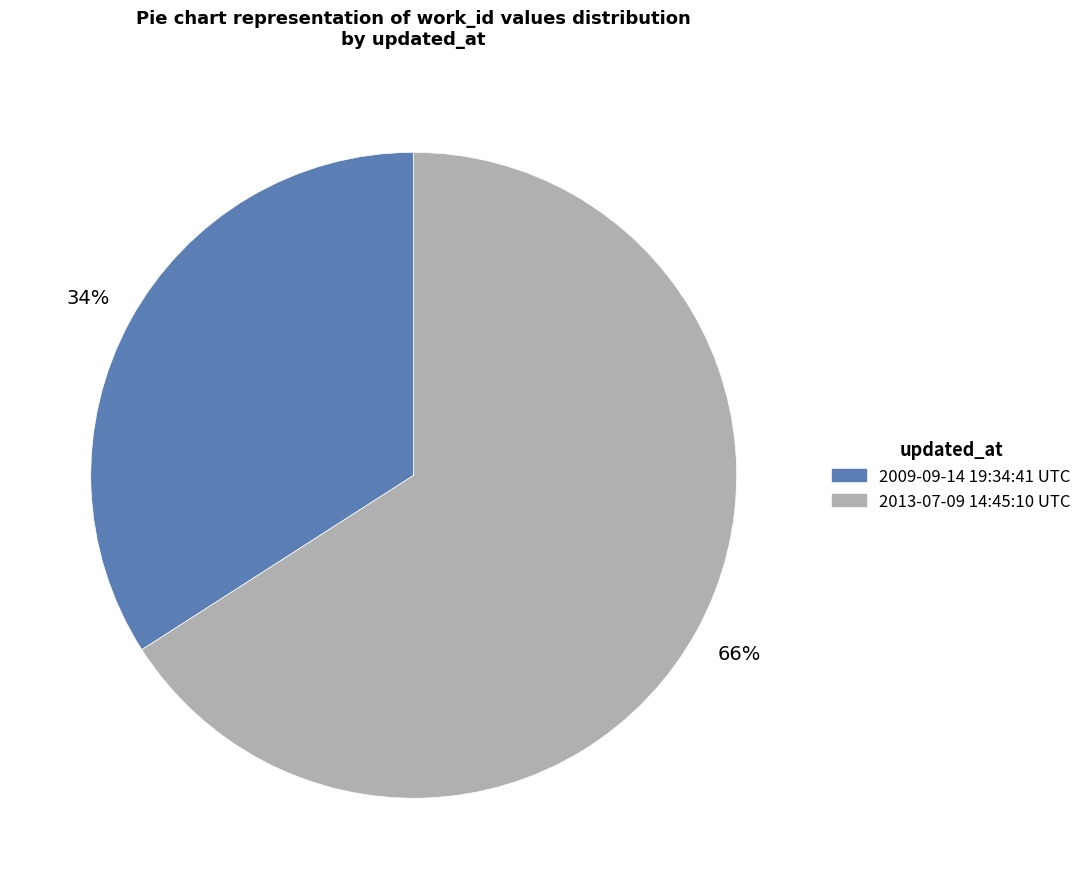

What is the largest slice in the pie chart?

2013-07-09 14:45:10 UTC